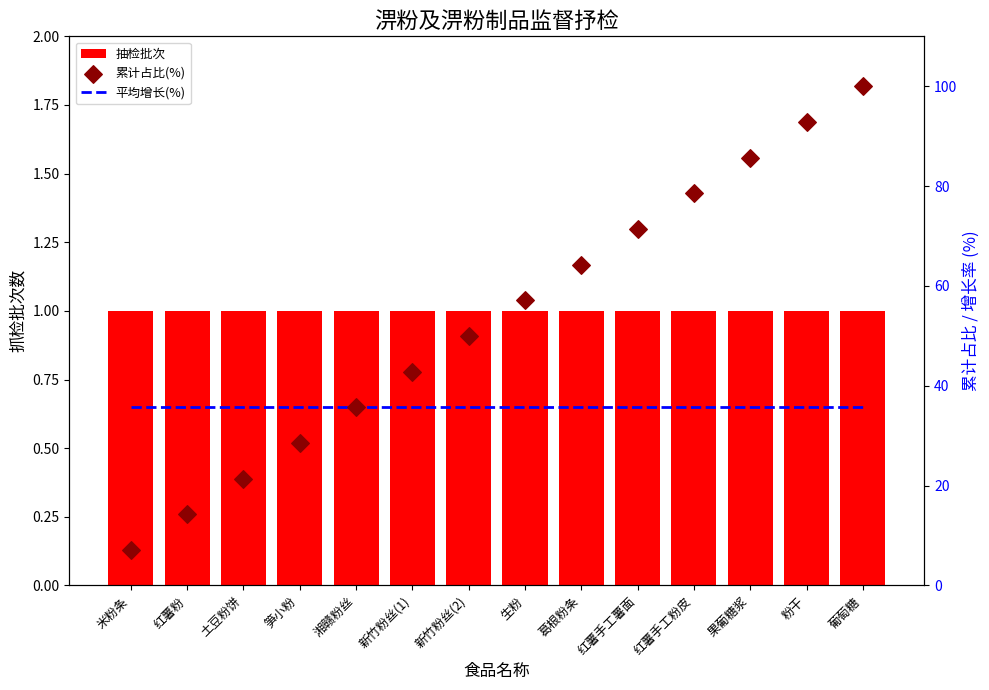

Is the value of 平均增长(%) at 米粉条 greater than the value of 累计占比(%) at 新竹粉丝(2)?

No